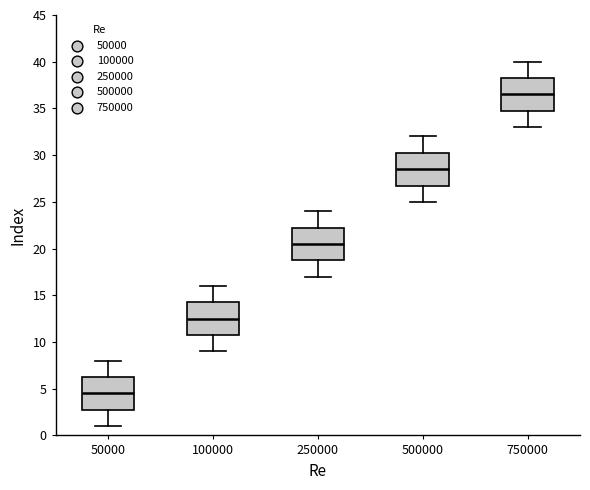

Where does the lower whisker of the box at x = 100000 end on the y-axis? The values are not printed on the chart, so give them approximately, as read against the axis.

9.0